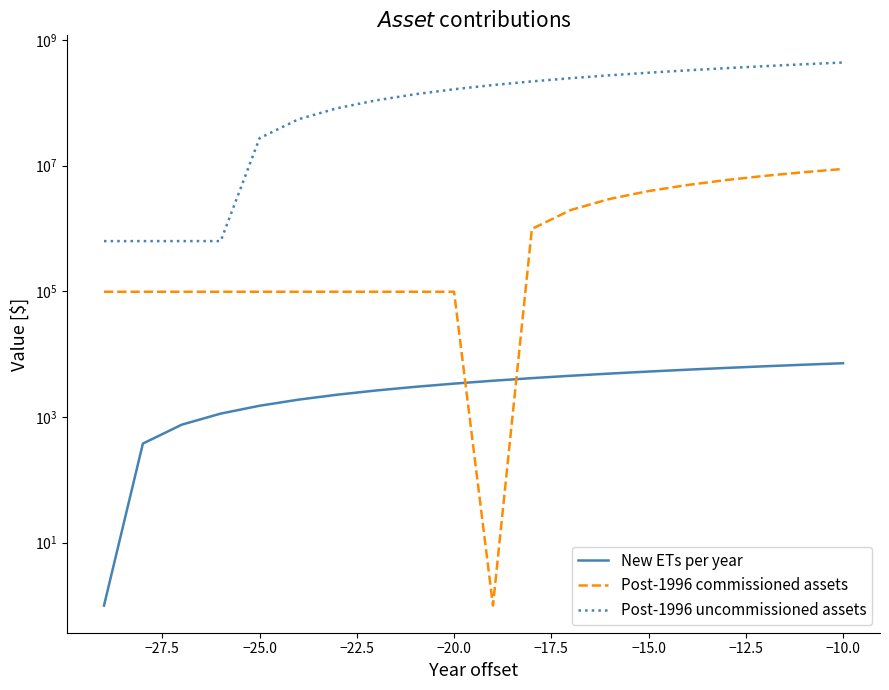

Reading right to left, extract all data points from this chart.

New ETs per year: 7189.8	6811.4	6432.9	6054.5	5676.1	5297.7	4919.3	4540.9	4162.5	3784.1	3405.7	3027.3	2648.9	2270.5	1892.0	1513.6	1135.2	756.8	378.4	1.0
Post-1996 commissioned assets: 8877997.8	7891553.6	6905109.4	5918665.2	4932221.0	3945776.8	2959332.6	1972888.4	986444.2	1.0	98644.4	98644.4	98644.4	98644.4	98644.4	98644.4	98644.4	98644.4	98644.4	98644.4
Post-1996 uncommissioned assets: 439263609.4	411809633.8	384355658.2	356901682.6	329447707.1	301993731.5	274539755.9	247085780.3	219631804.7	192177829.1	164723853.5	137269877.9	109815902.4	82361926.8	54907951.2	27453975.6	631441.4	631441.4	631441.4	631441.4